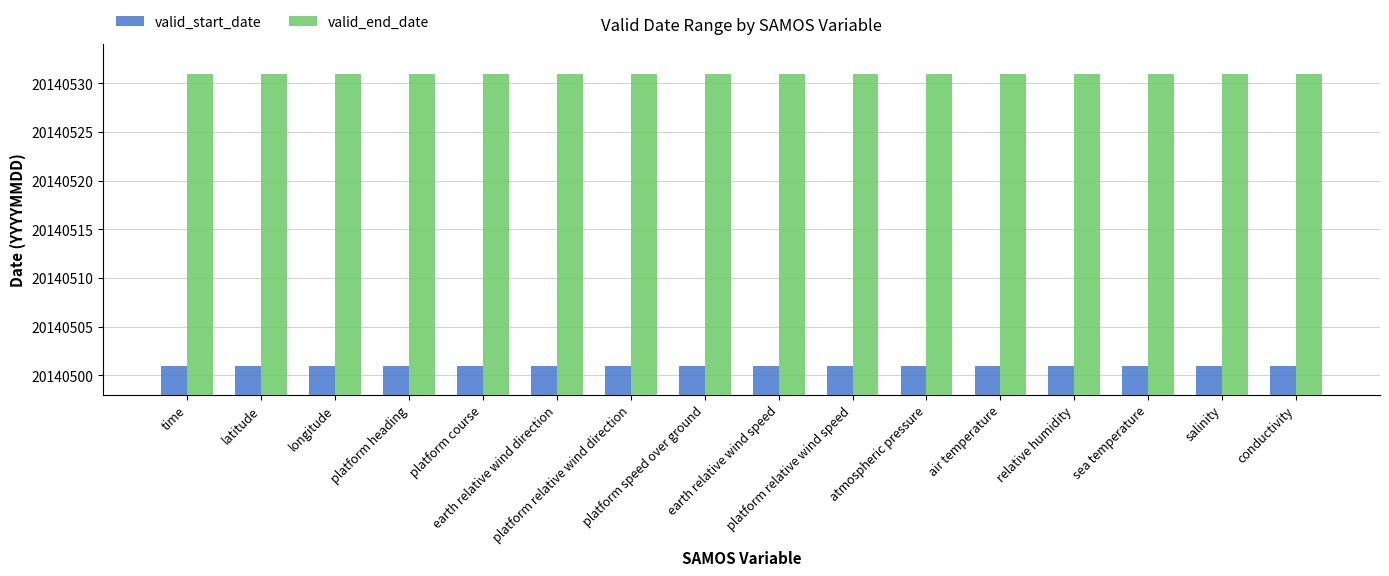

Rank the series by their average value, from lowest to highest.

valid_start_date, valid_end_date